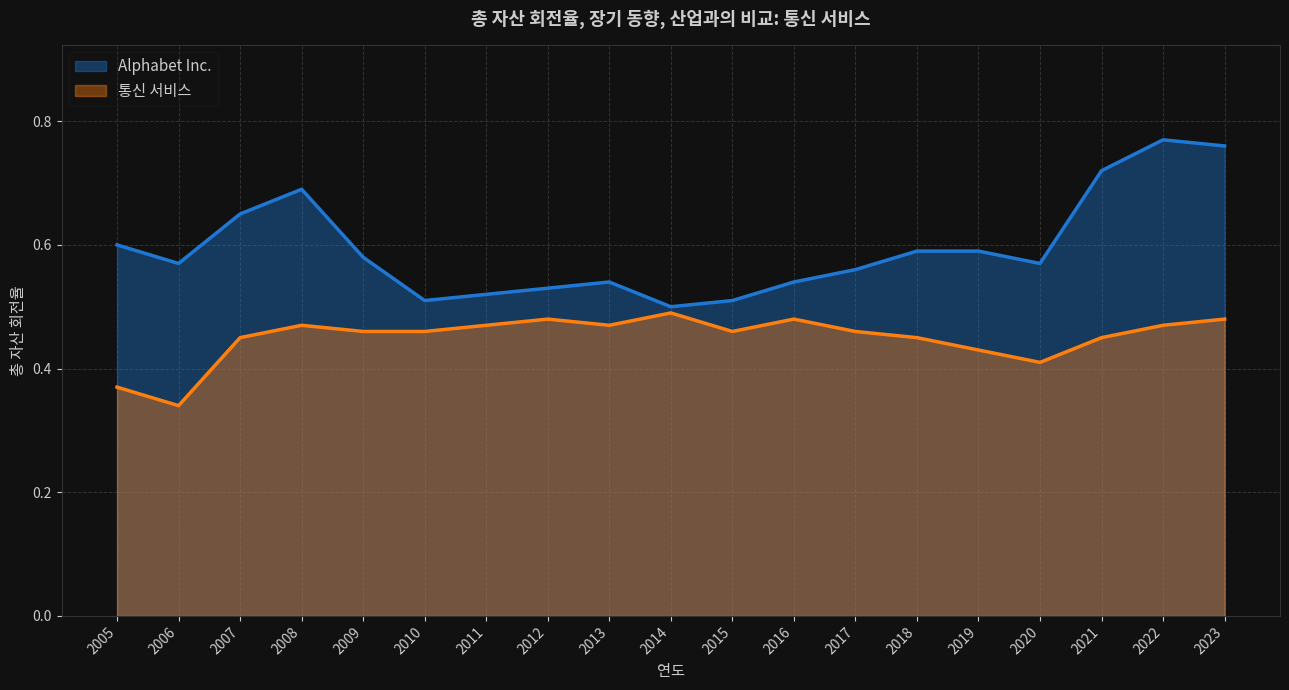

What is the total value across all series at 2008?

1.2